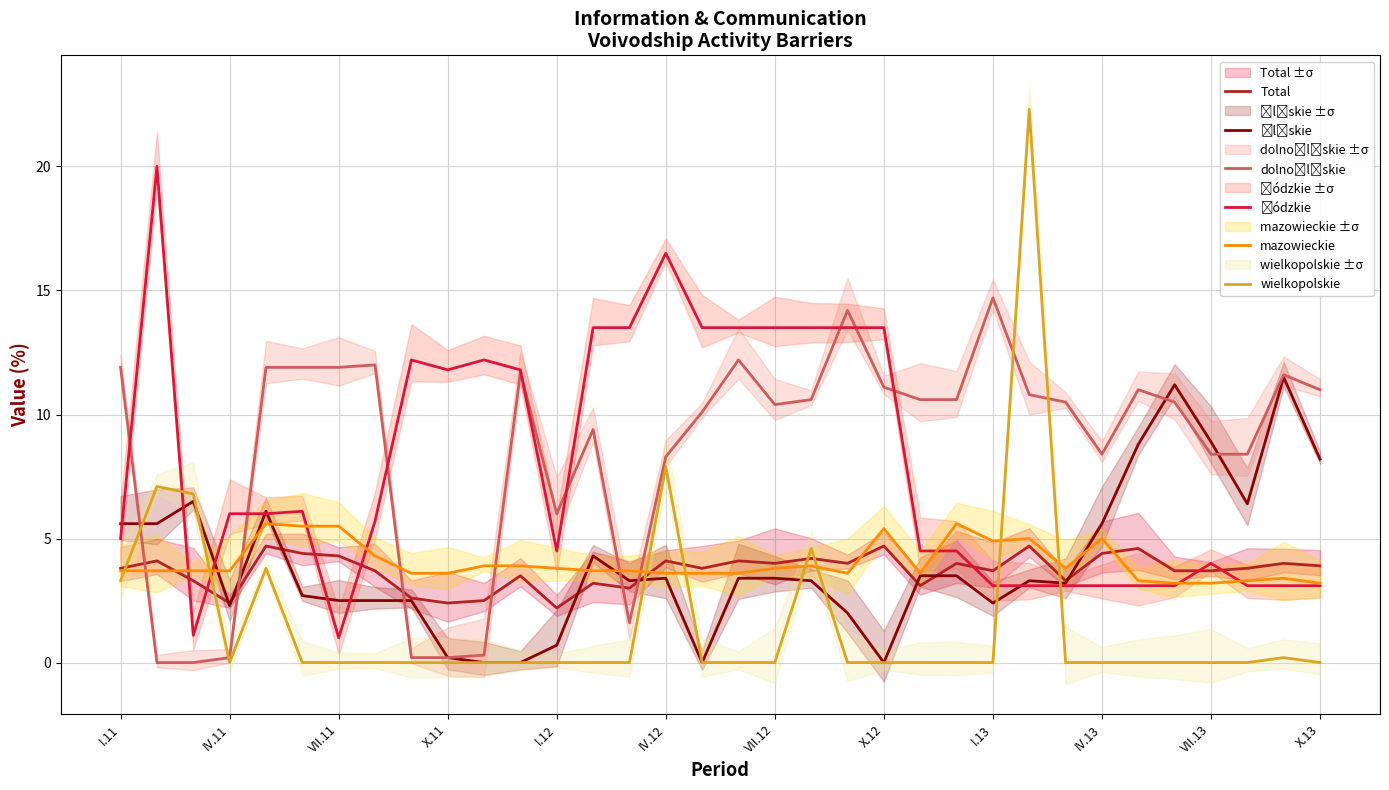

At which category is the sum across all series the highest?

25